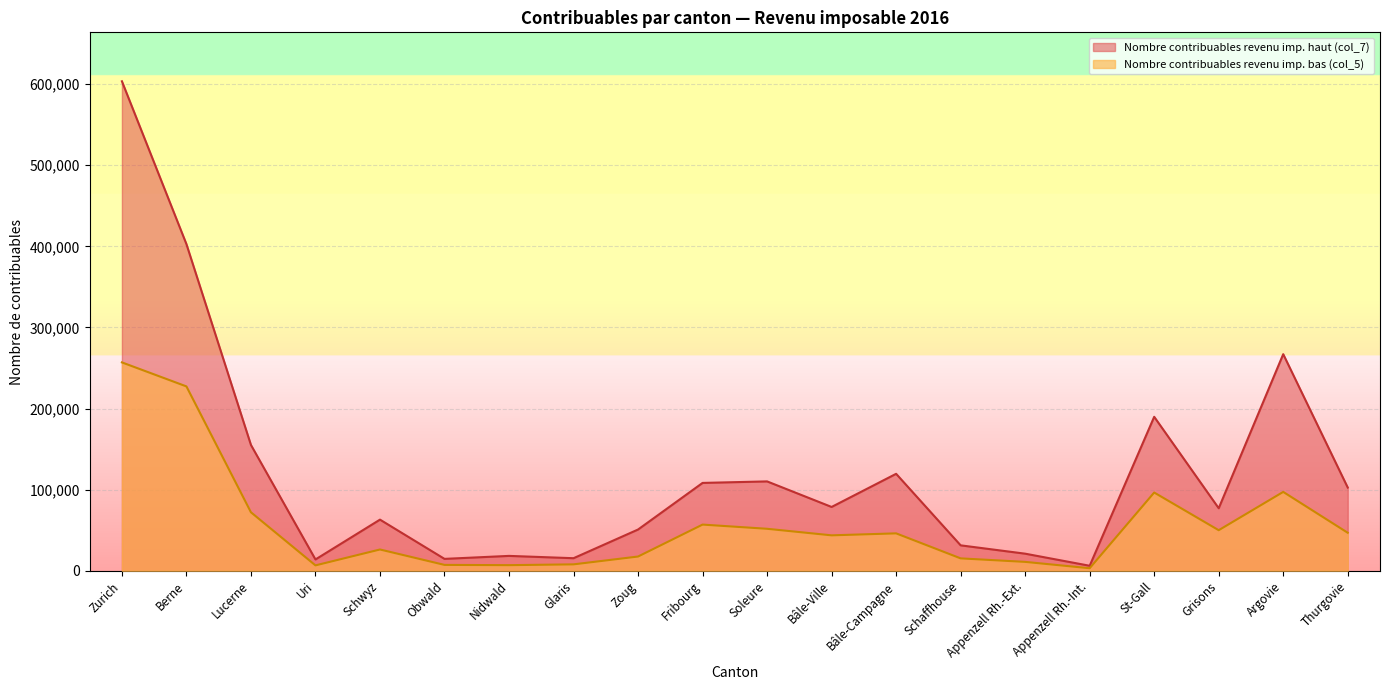

What is the label of the 1st point from the left?

Zurich